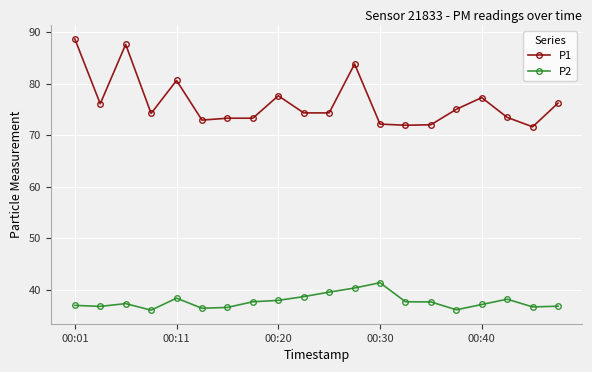

Which series has the largest total across all categories?

P1